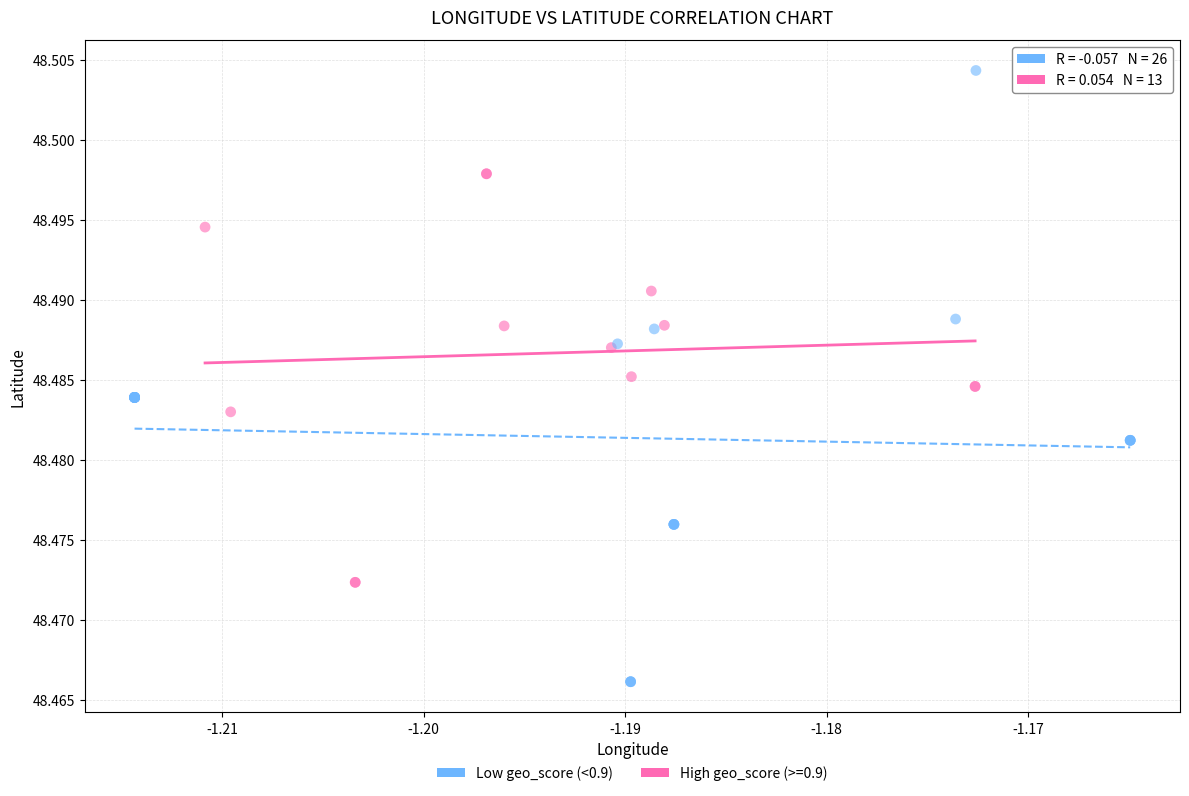

Which series has the widest spread of Y values?

Low geo_score (<0.9)